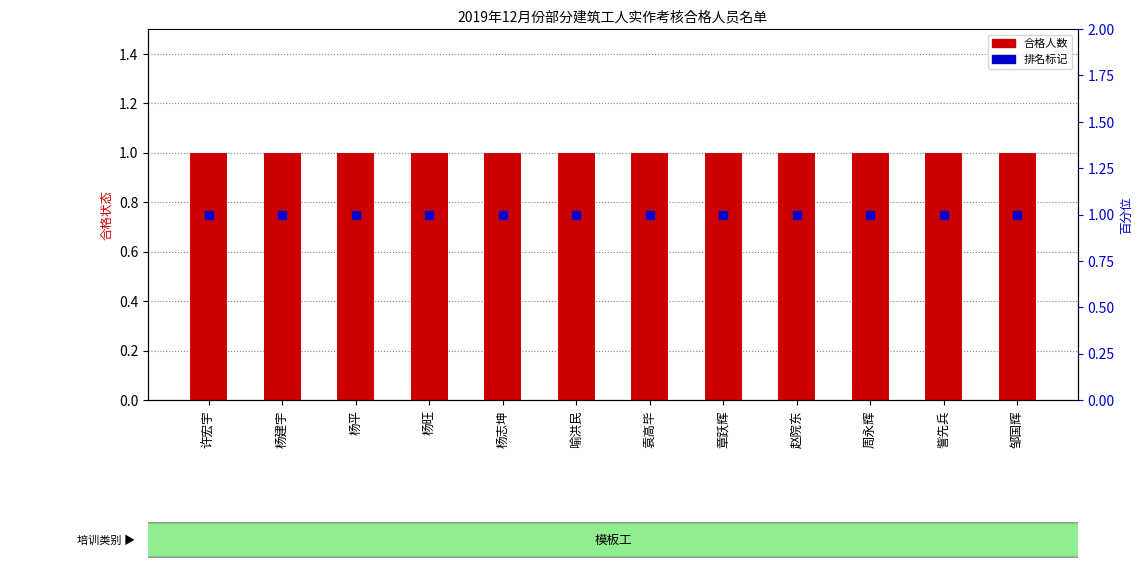

Which series contains the lowest Y value?

排名标记